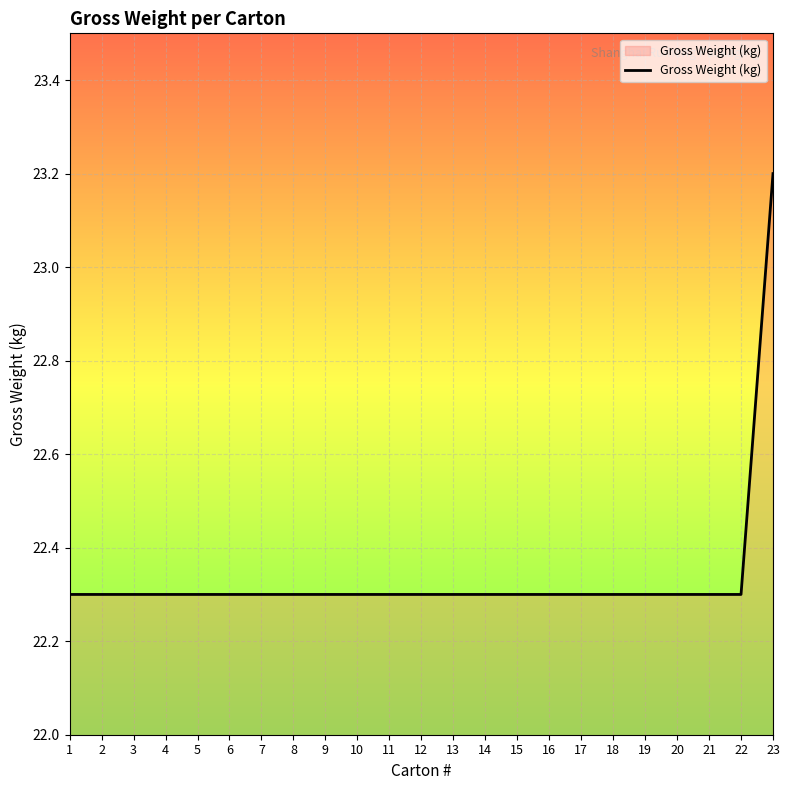

What is the sum of all values?

513.8